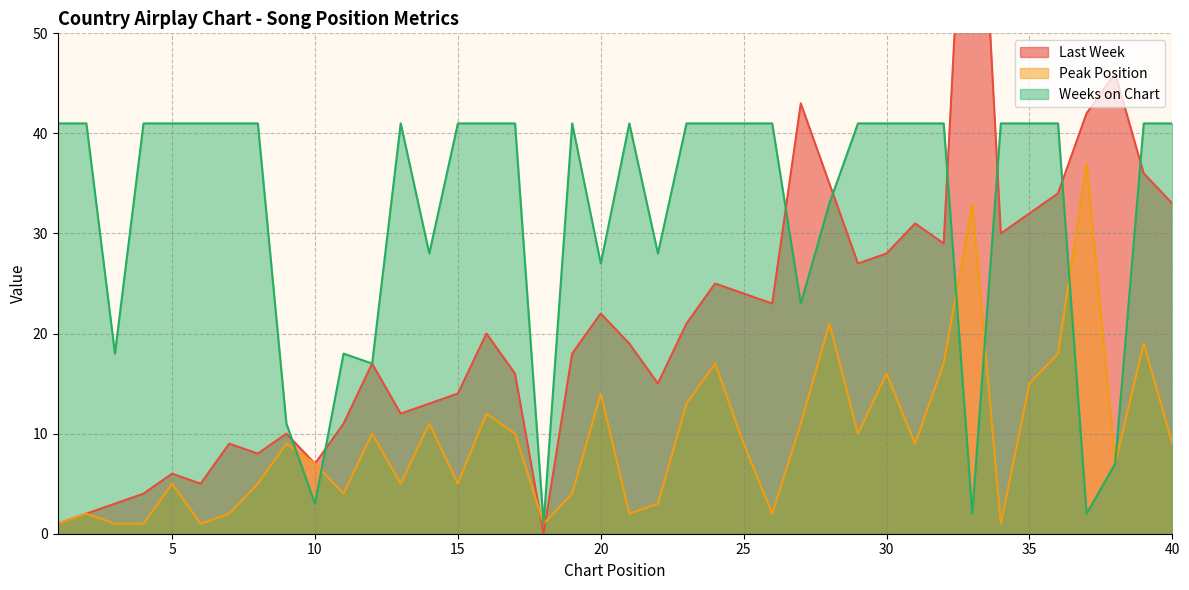

Which series has the largest range (max minus min)?

Last Week